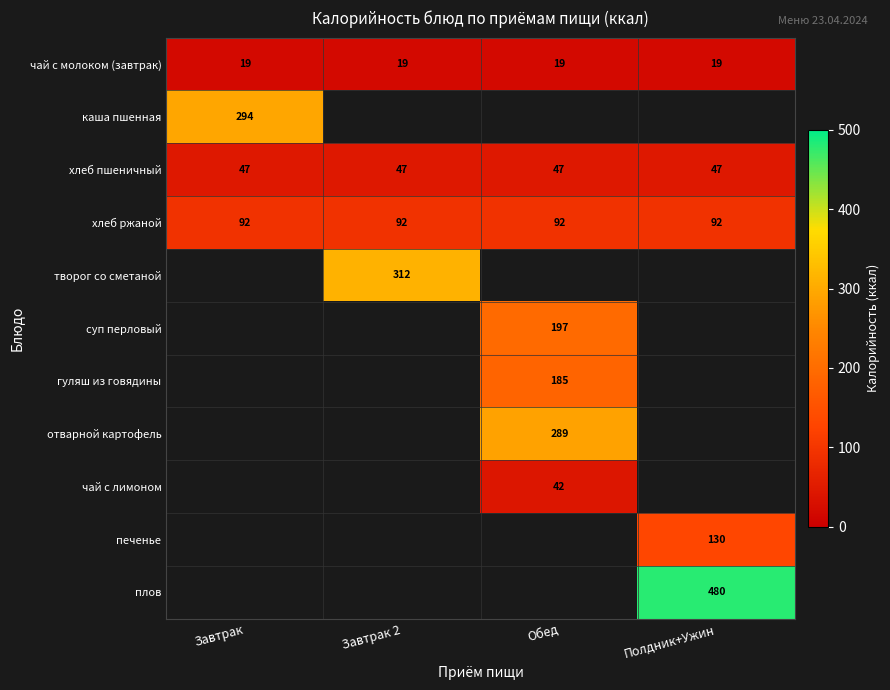

At how many categories does at least one series exceed 72?

4